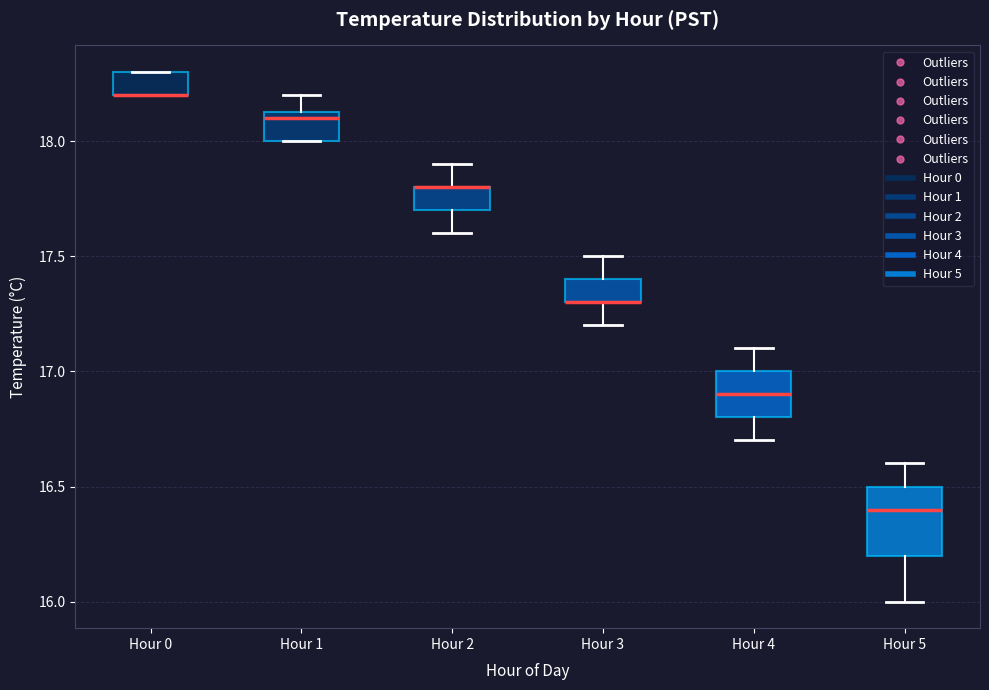

Where is the lower edge of the box for Hour 0 on the y-axis? The values are not printed on the chart, so give them approximately, as read against the axis.

18.20